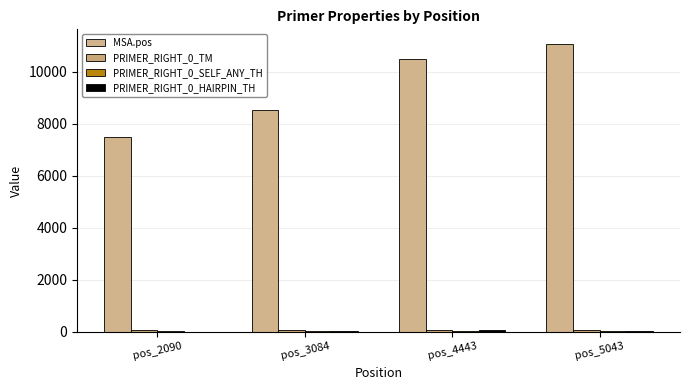

Where is PRIMER_RIGHT_0_SELF_ANY_TH nearest to the value 12?

pos_2090